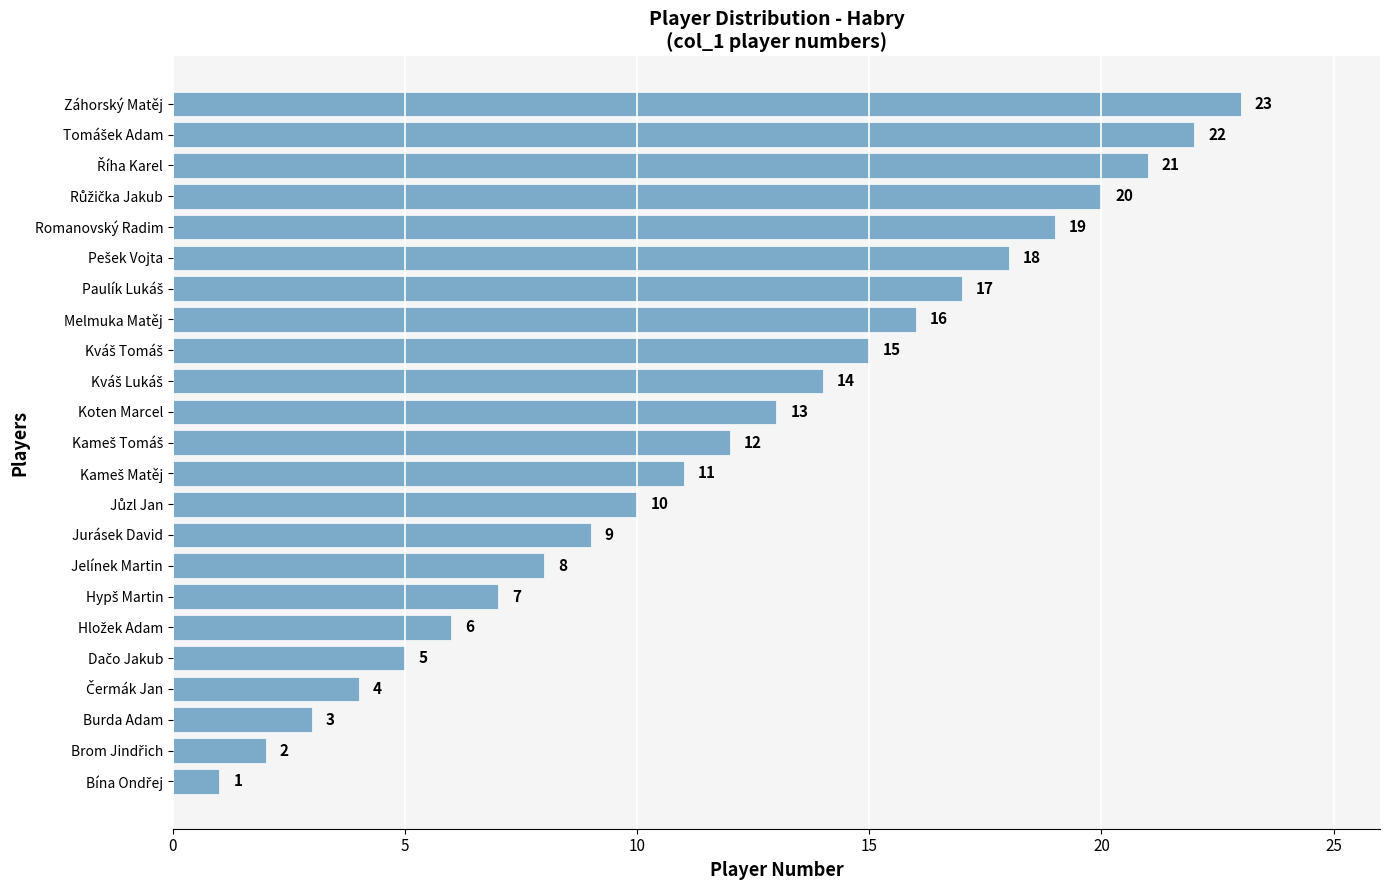

Approximately how many times larger is the value at Jelínek Martin compared to Záhorský Matěj?

0.3